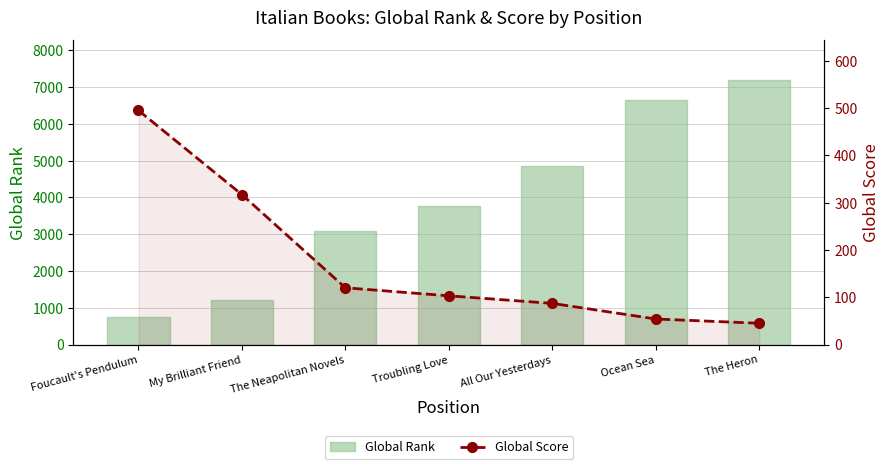

What are all the series names shown in the legend?

Global Rank, Global Score